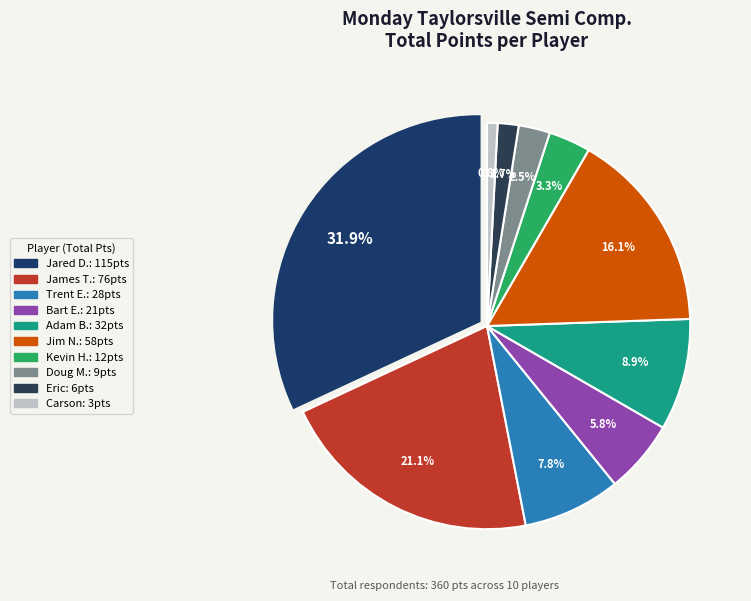

Is the sum of Adam B. and Bart E. greater than half?

No